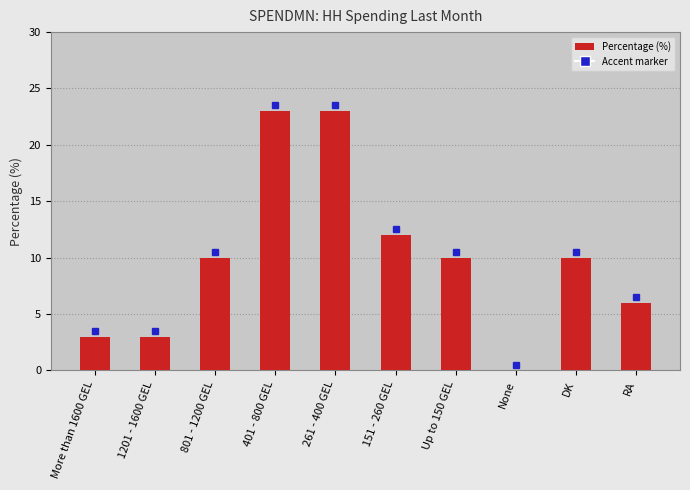

What is the sum of all values?

100